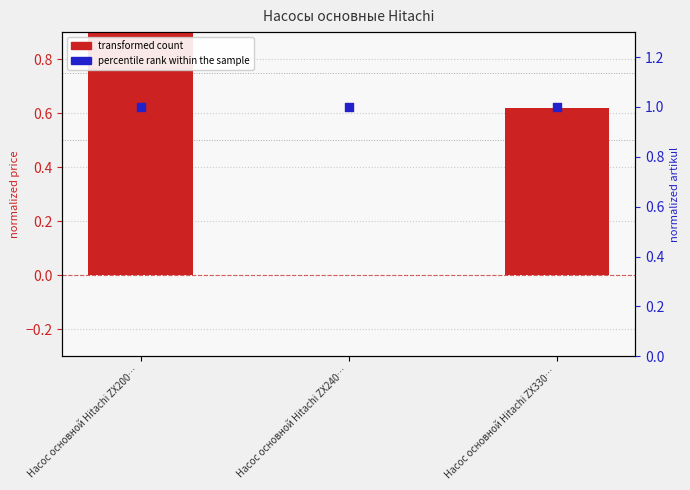

What are all the series names shown in the legend?

transformed count, percentile rank within the sample